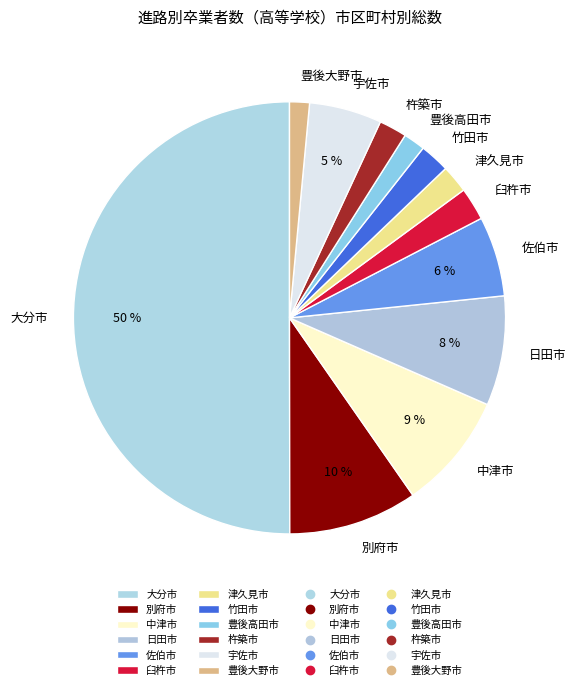

How many segments does this pie chart have?

12